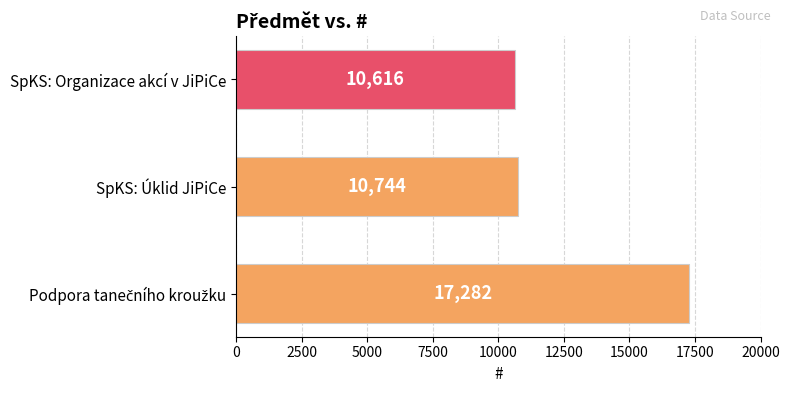

What is the difference between the second highest and minimum values?

128